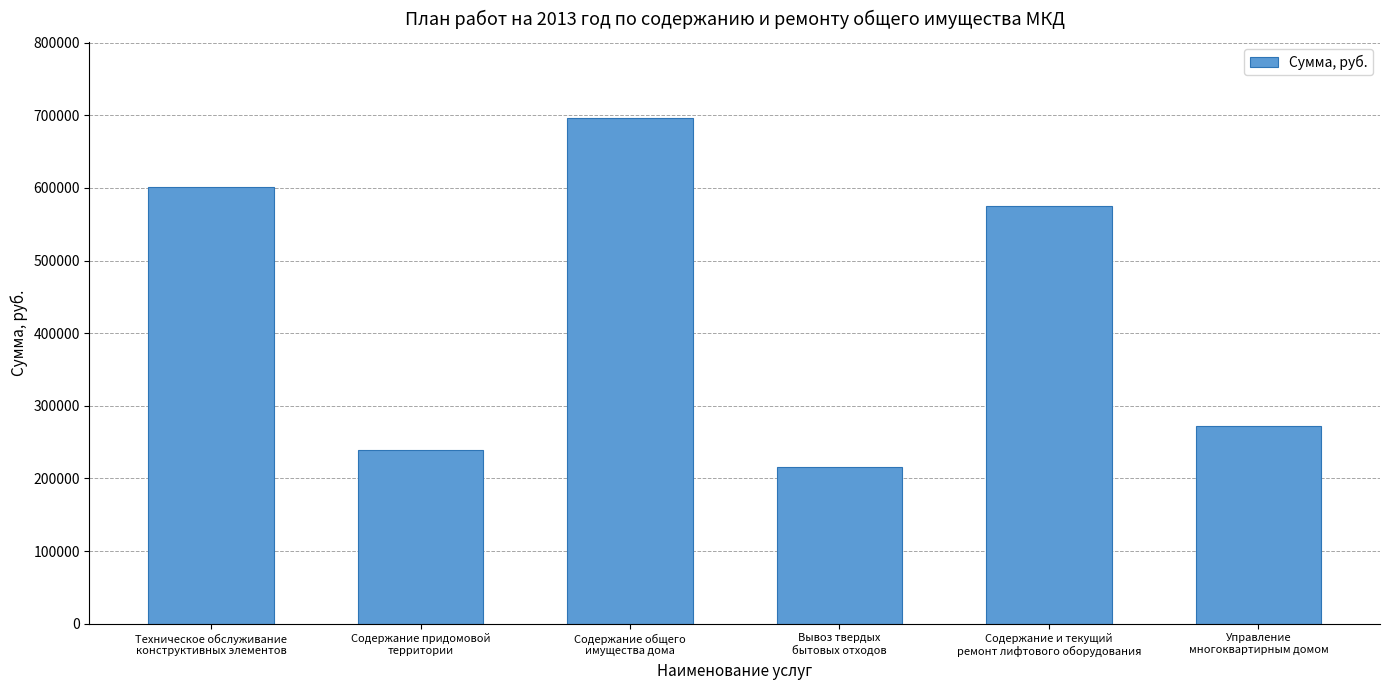

How many values are below 574884?

3